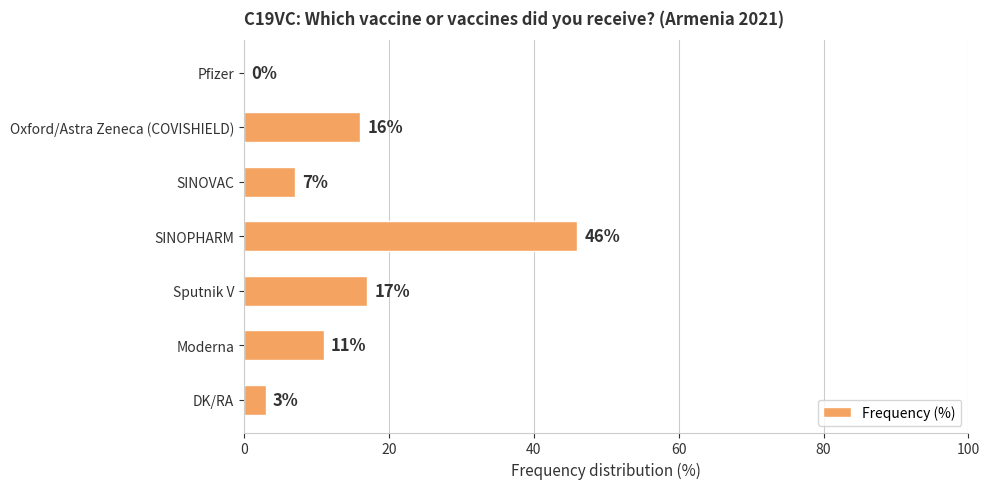

Reading bottom to top, list all the values displayed in this chart.

DK/RA=3	Moderna=11	Sputnik V=17	SINOPHARM=46	SINOVAC=7	Oxford/Astra Zeneca (COVISHIELD)=16	Pfizer=0